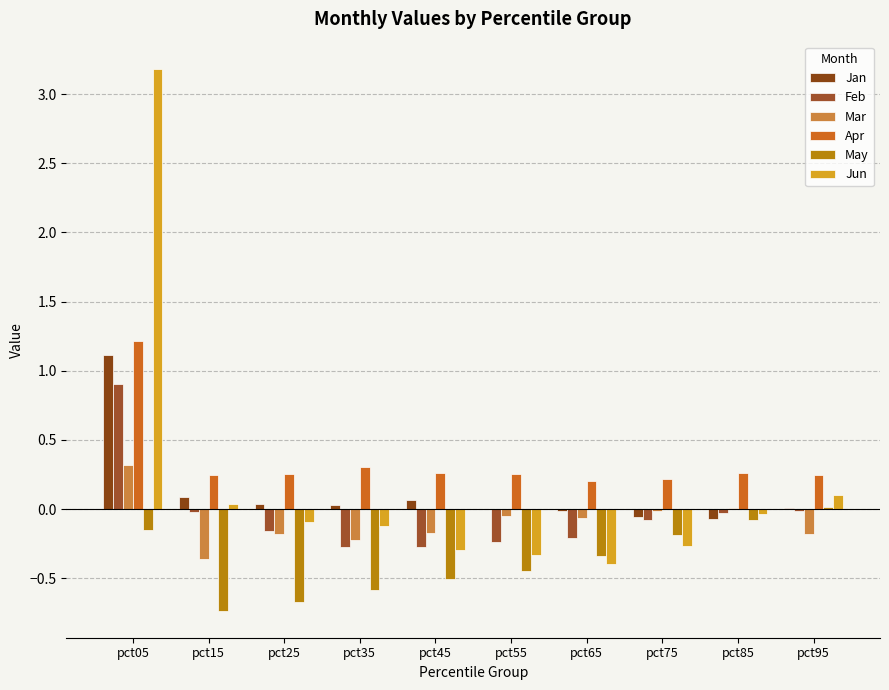

What is the smallest value displayed?

-0.7